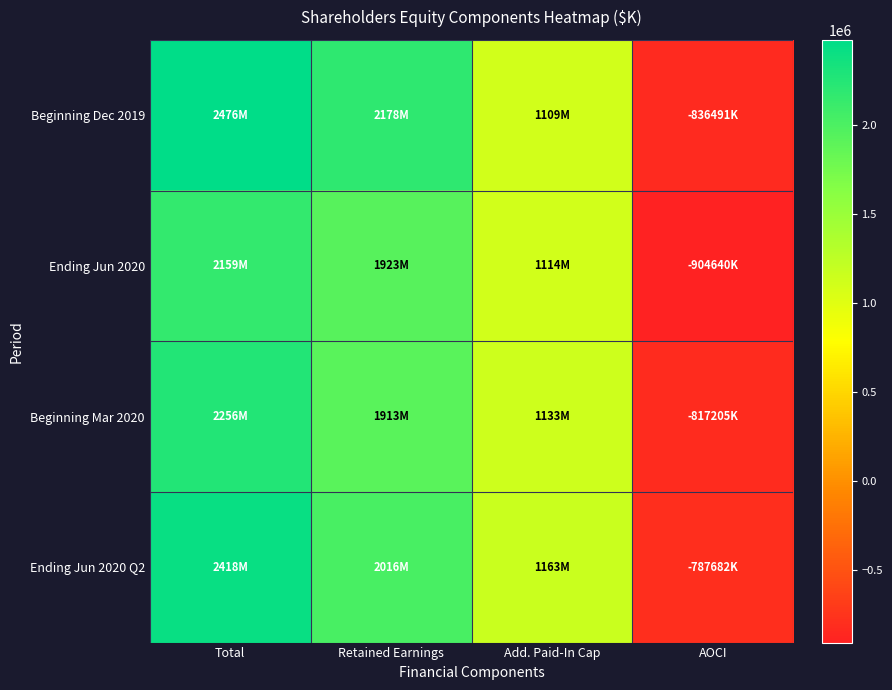

Rank the series at Total from lowest to highest value.

Ending Jun 2020, Beginning Mar 2020, Ending Jun 2020 Q2, Beginning Dec 2019